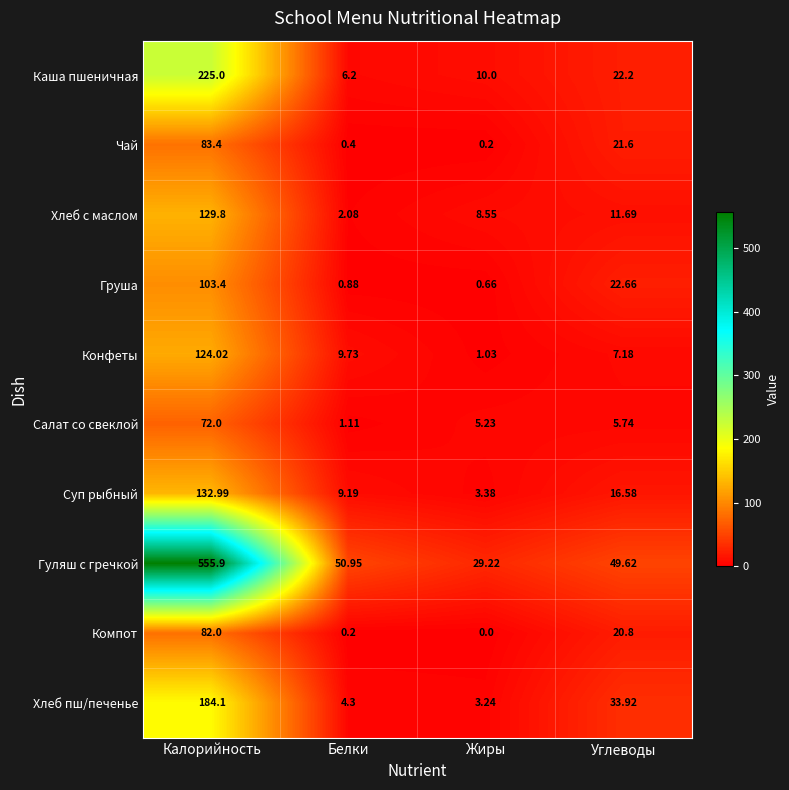

Rank the series by their maximum value, from lowest to highest.

Салат со свеклой, Компот, Чай, Груша, Конфеты, Хлеб с маслом, Суп рыбный, Хлеб пш/печенье, Каша пшеничная, Гуляш с гречкой